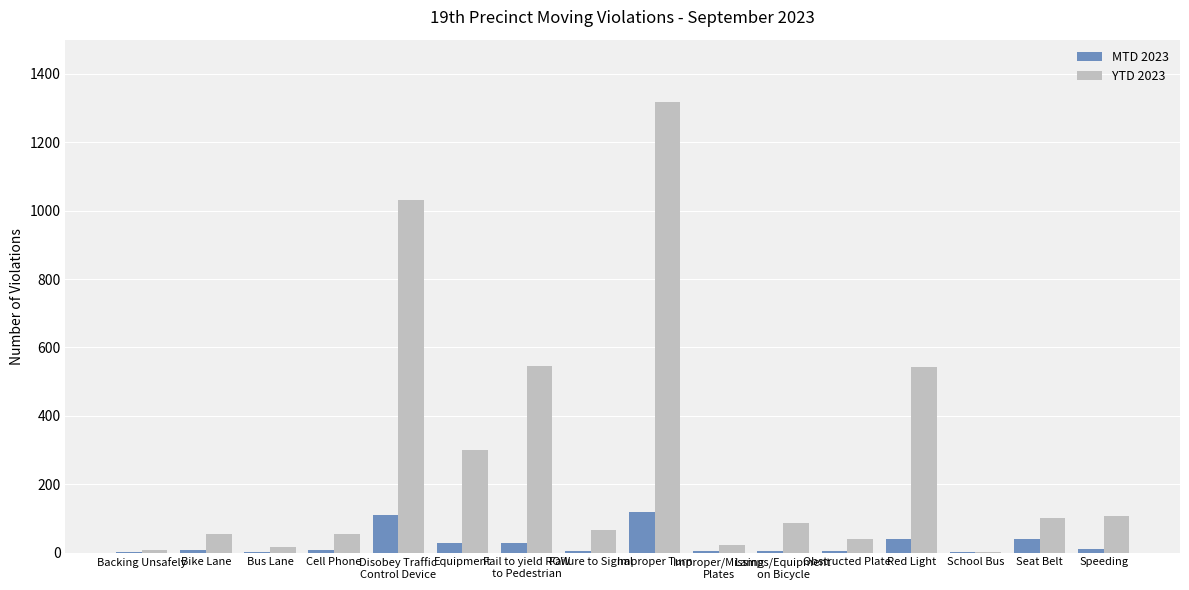

Which series changed the most between Lamps/Equipment
on Bicycle and Red Light?

YTD 2023